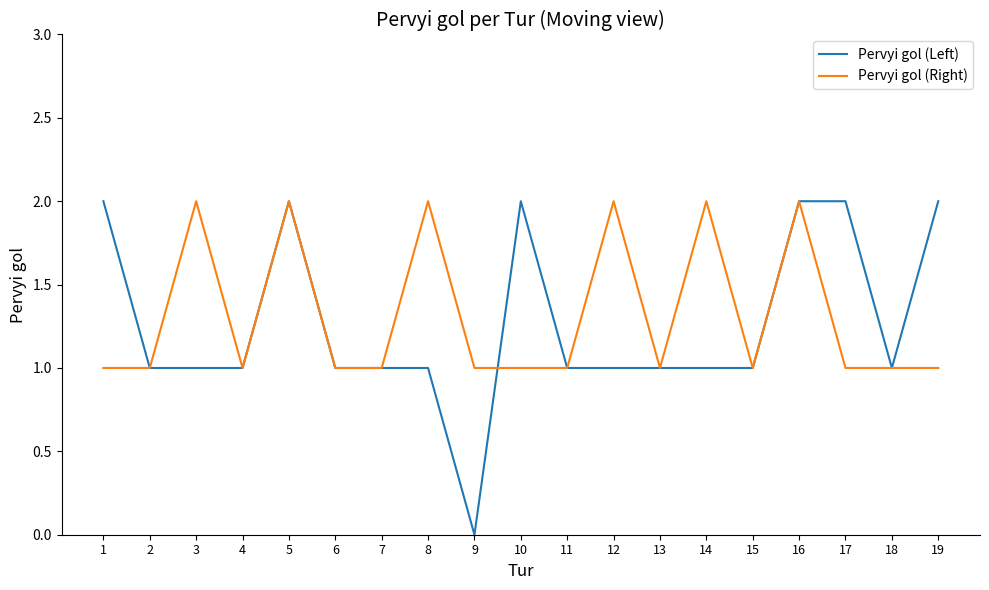

What is the difference between the second highest and minimum values in the Pervyi gol (Right) series?

1